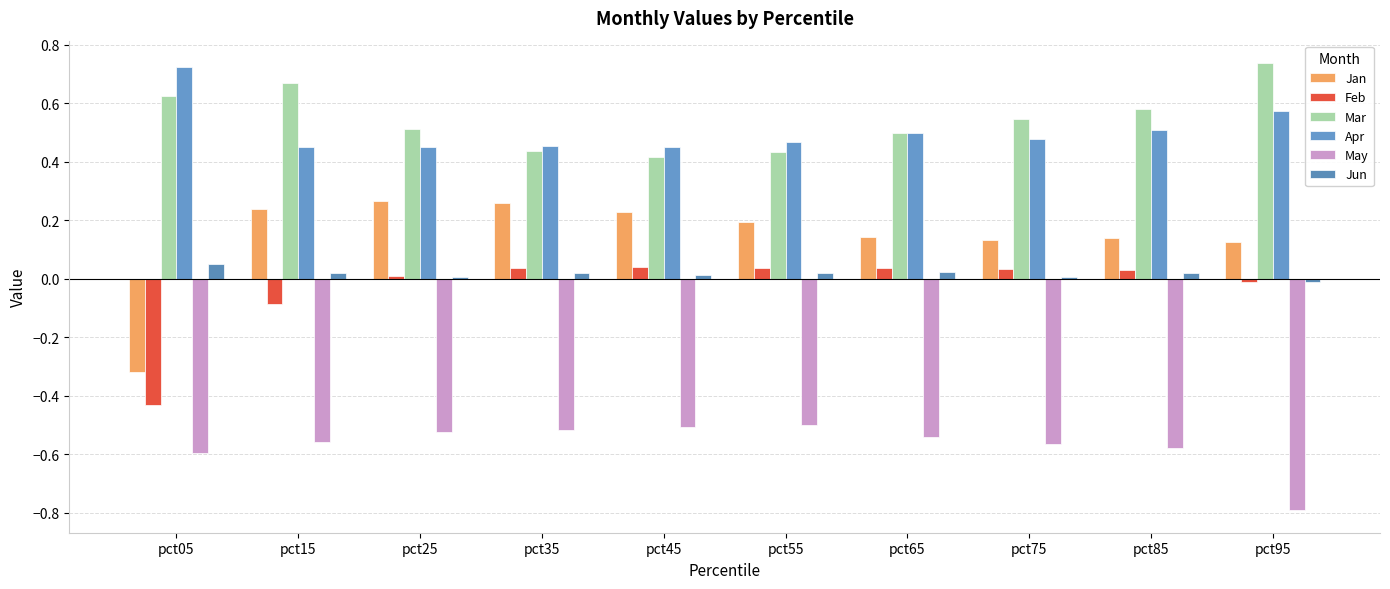

Are the bars horizontal?

No